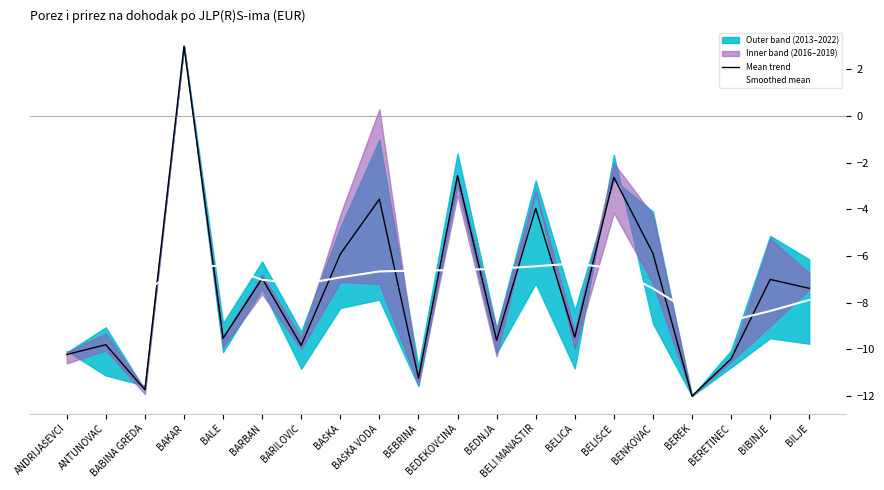

Is the value of Mean trend at BAŠKA greater than the value of Smoothed mean at BEDEKOVČINA?

Yes